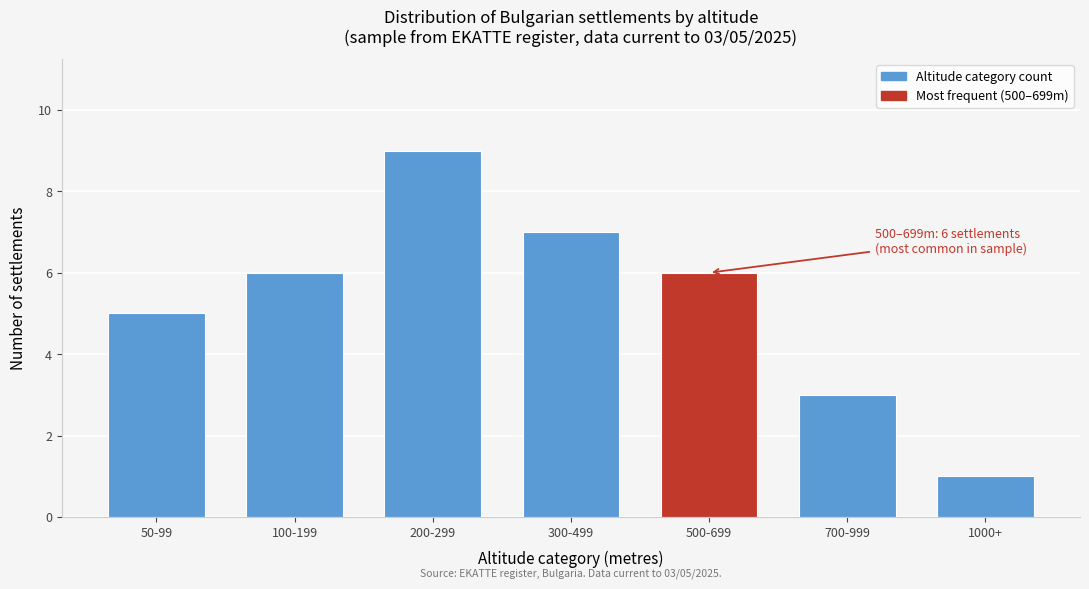

Reading left to right, extract all data points from this chart.

50-99=5	100-199=6	200-299=9	300-499=7	500-699=6	700-999=3	1000+=1